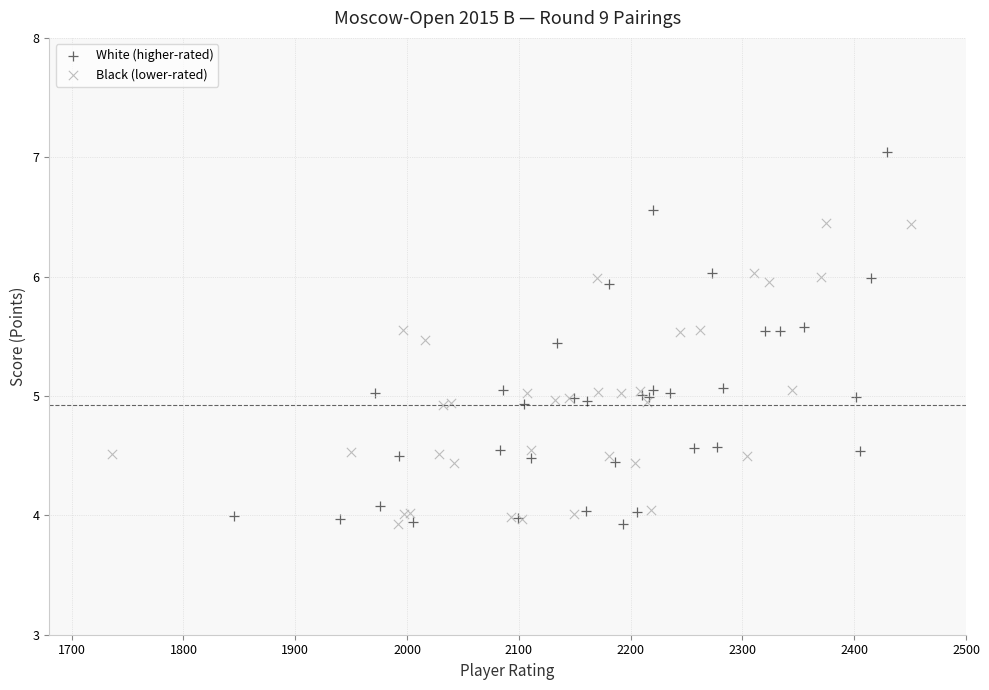

Which series has the largest Y range (max minus min)?

White (higher-rated)